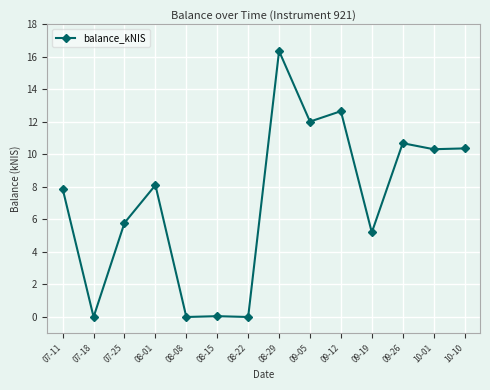

How many categories are shown in the chart?

14